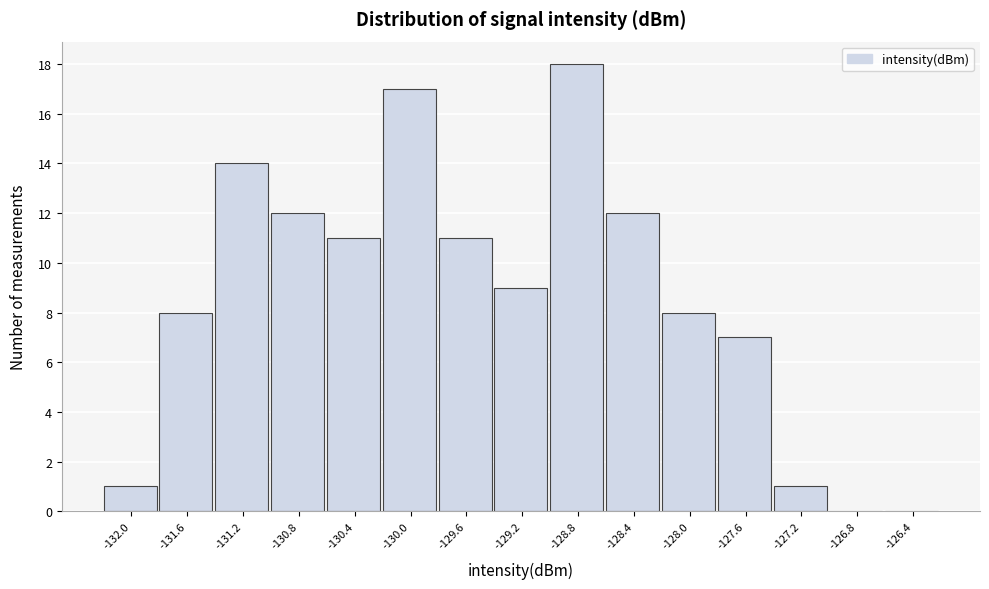

Reading left to right, list all the values displayed in this chart.

-132.0=1	-131.6=8	-131.2=14	-130.8=12	-130.4=11	-130.0=17	-129.6=11	-129.2=9	-128.8=18	-128.4=12	-128.0=8	-127.6=7	-127.2=1	-126.8=0	-126.4=0